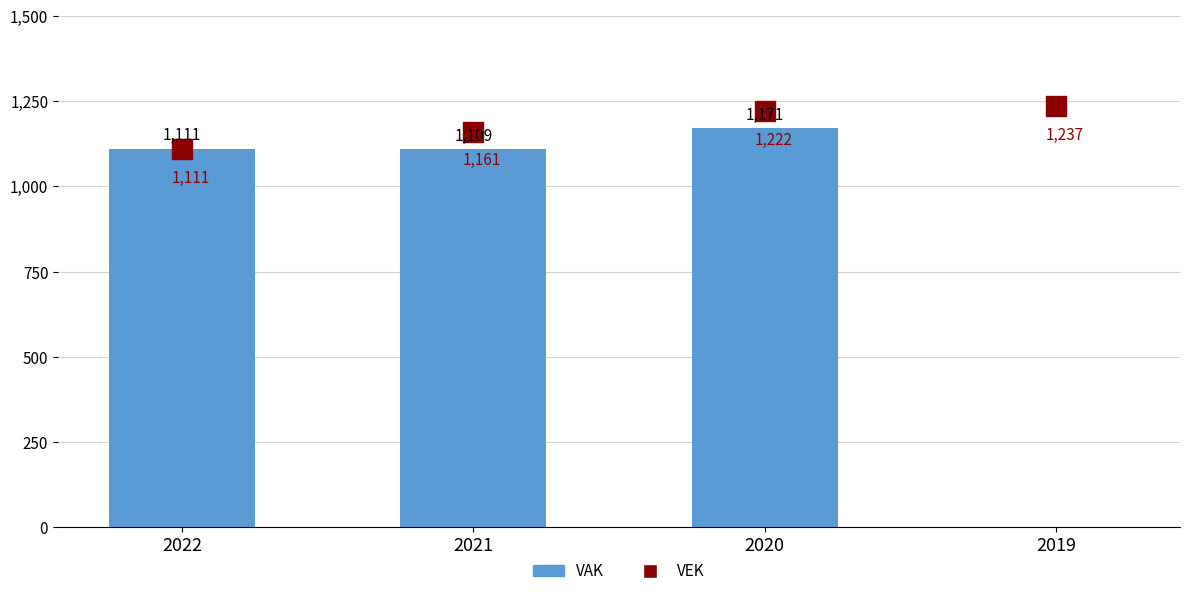

Reading left to right, what are all the values shown in this chart?

1111	1109	1171	0